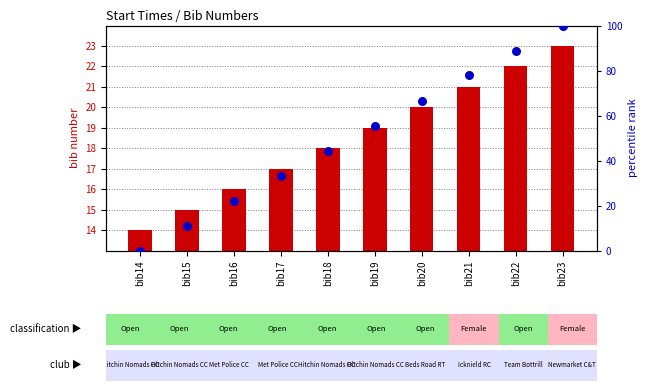

Approximately how many times larger is the value at bib20 compared to bib18?

1.5